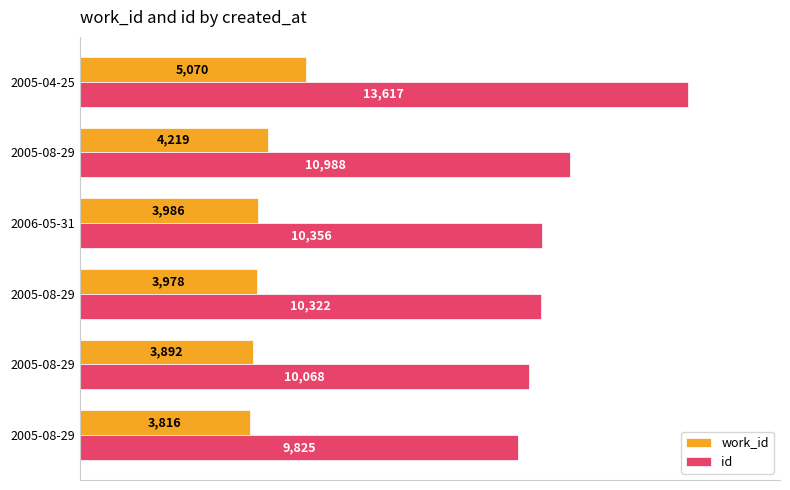

Count the number of categories in the chart.

6